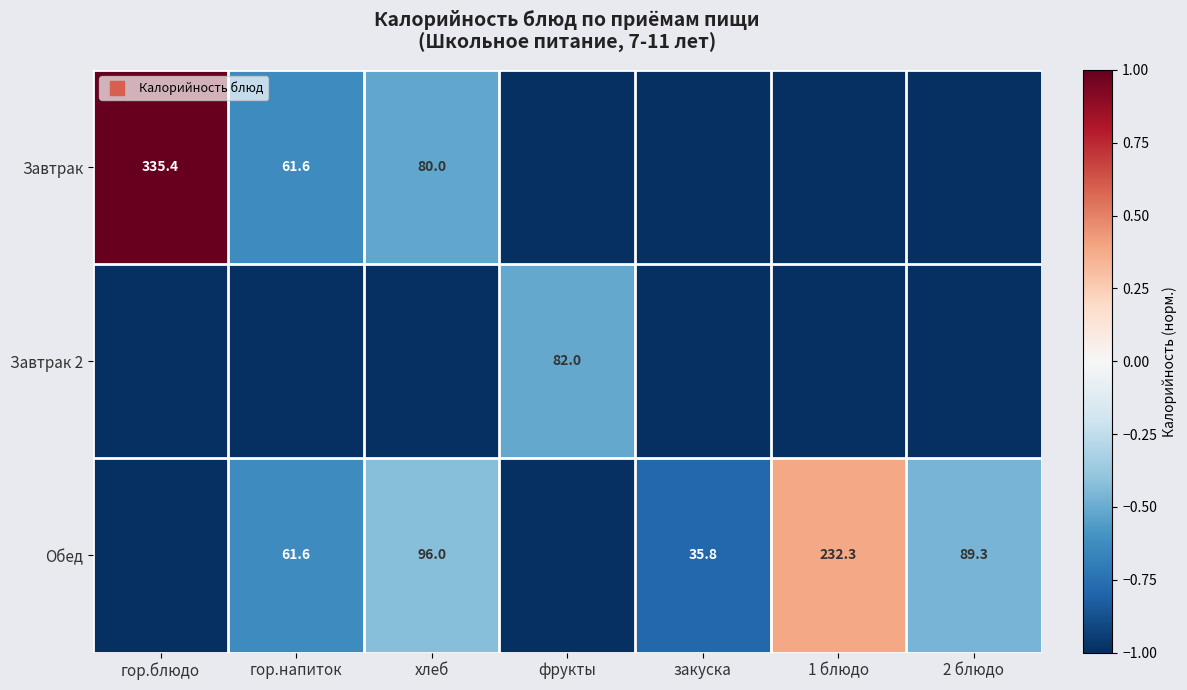

Where is Обед nearest to the value 0?

1 блюдо